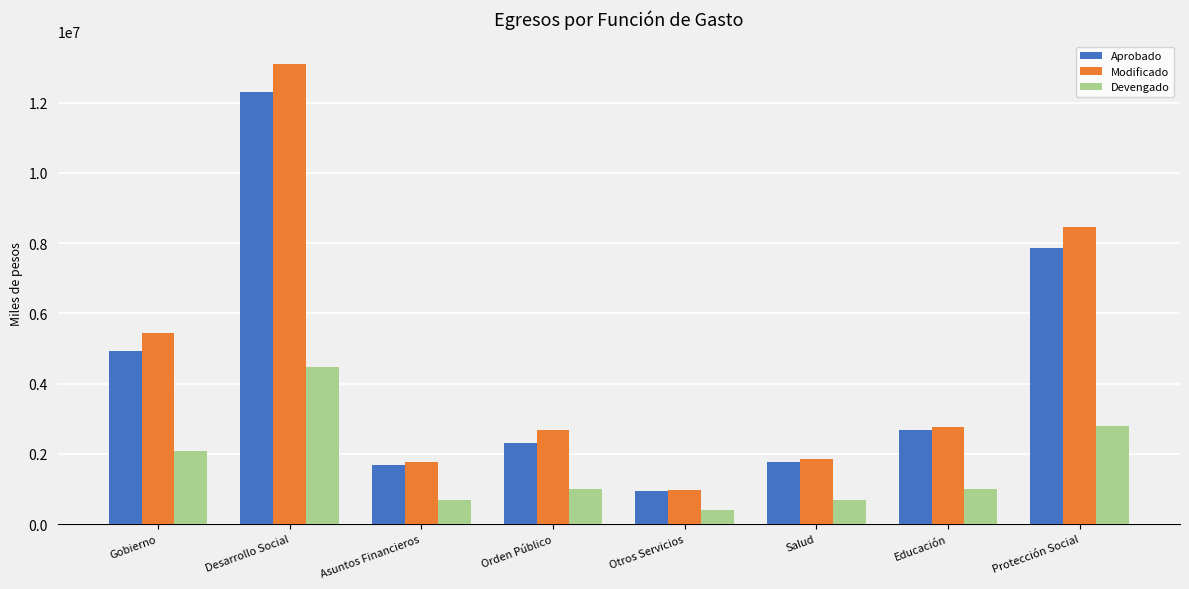

What is the label of the 3rd bar from the right?

Salud